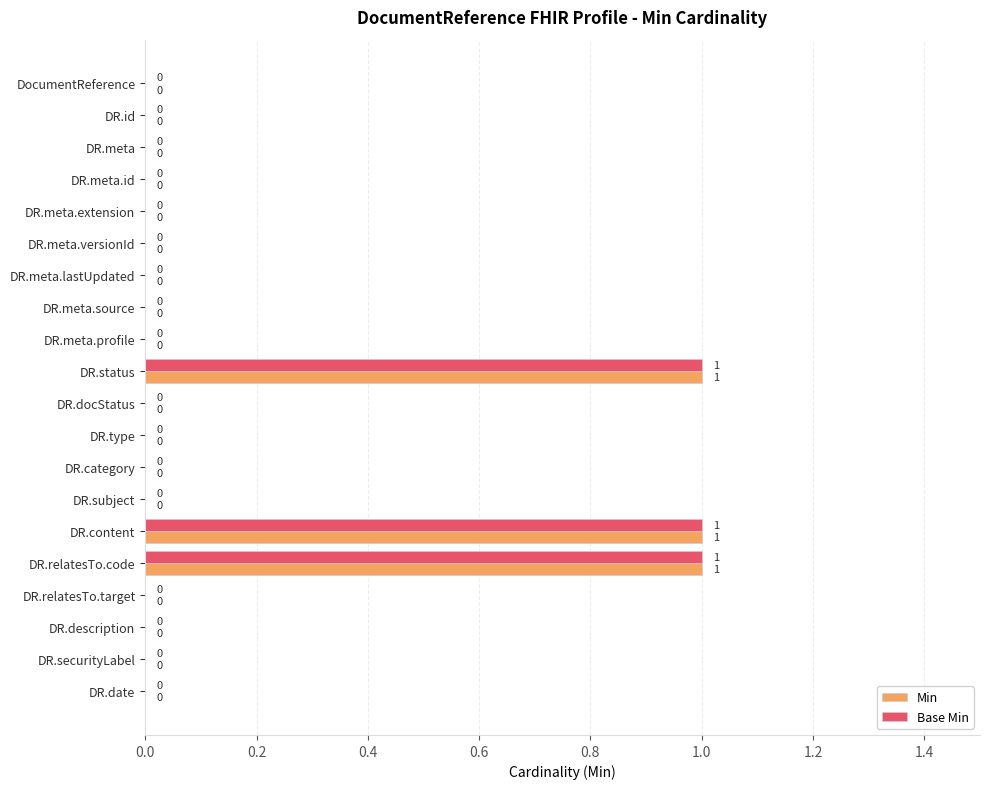

Is it true that Base Min equals -1 at DR.category?

False